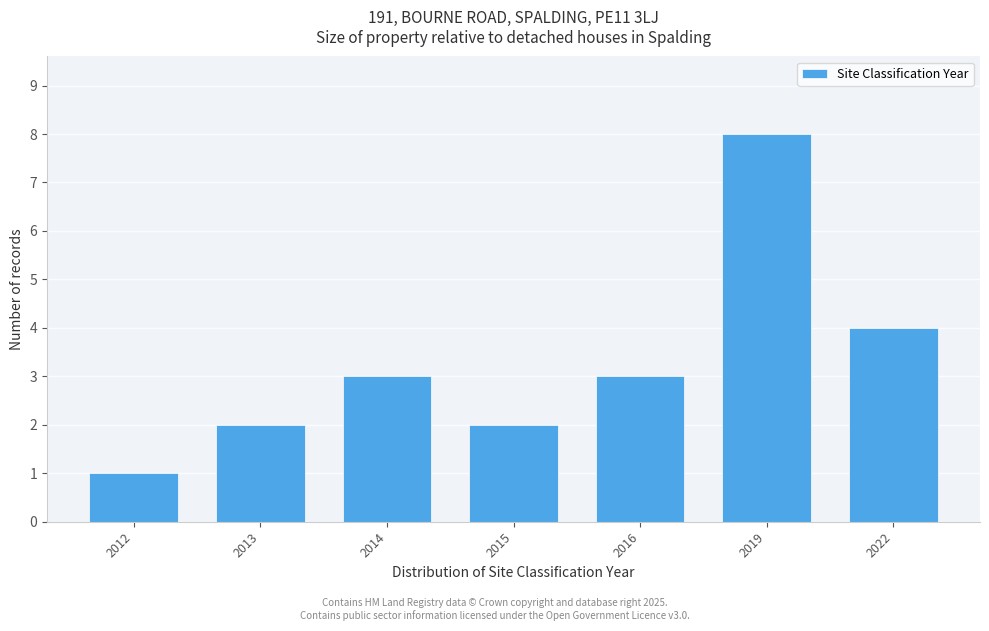

Reading left to right, list all the values displayed in this chart.

2012=1	2013=2	2014=3	2015=2	2016=3	2019=8	2022=4